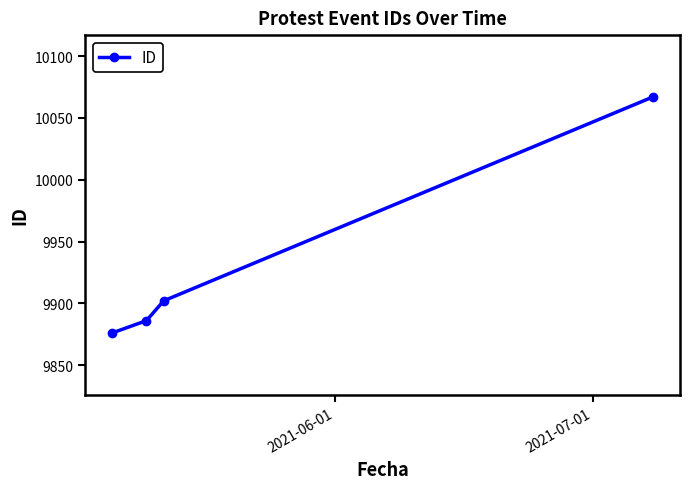

What is the average value?

9933